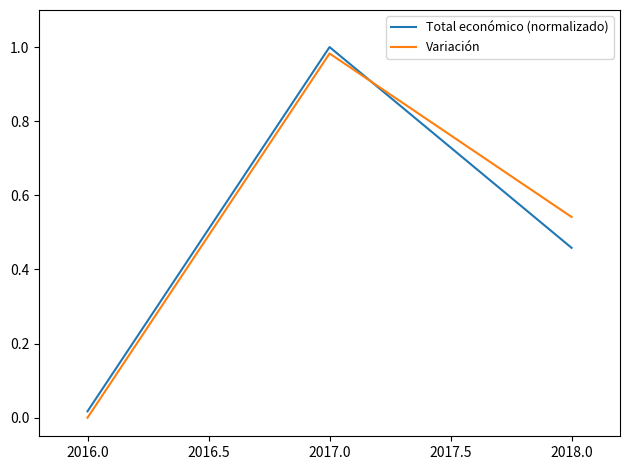

At how many categories does at least one series exceed 0?

3